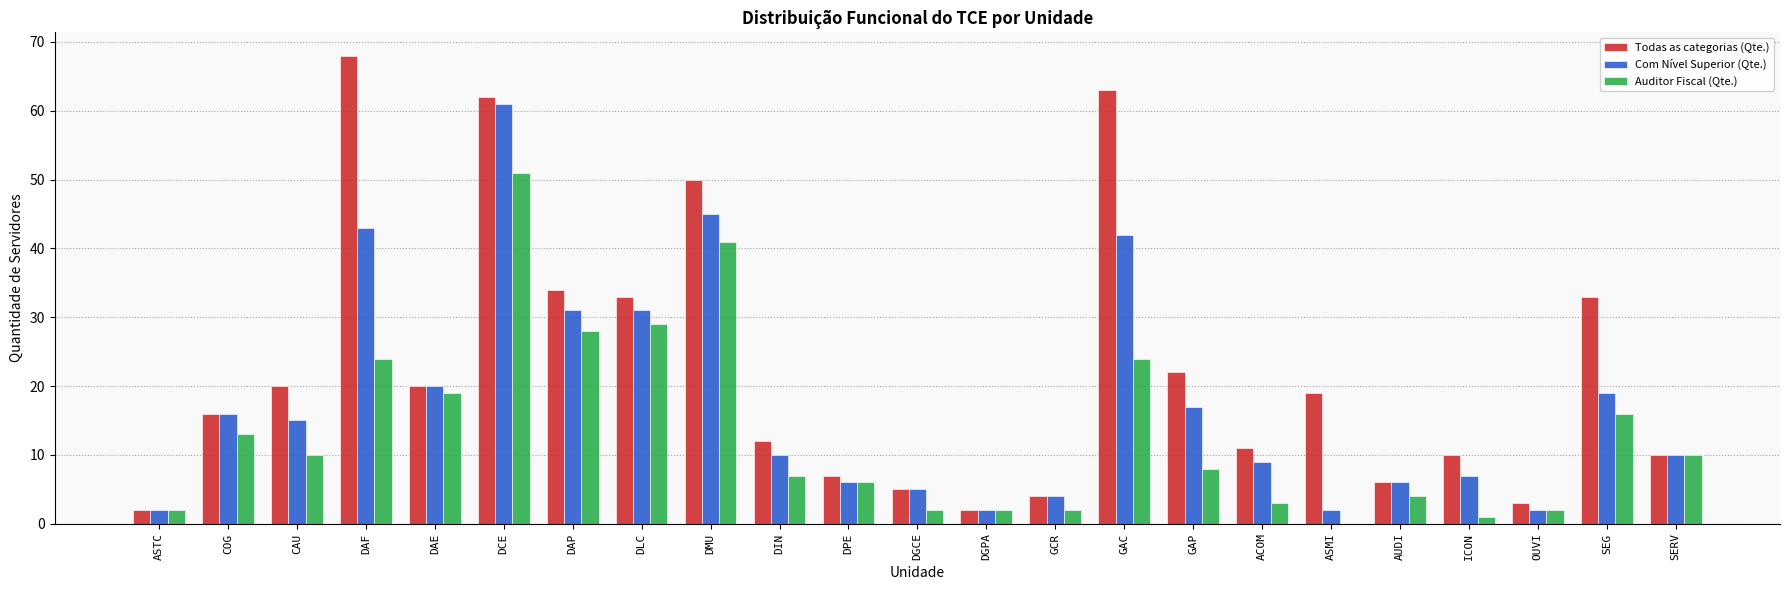

Is the value of Todas as categorias (Qte.) at COG greater than the value of Com Nível Superior (Qte.) at CAU?

Yes